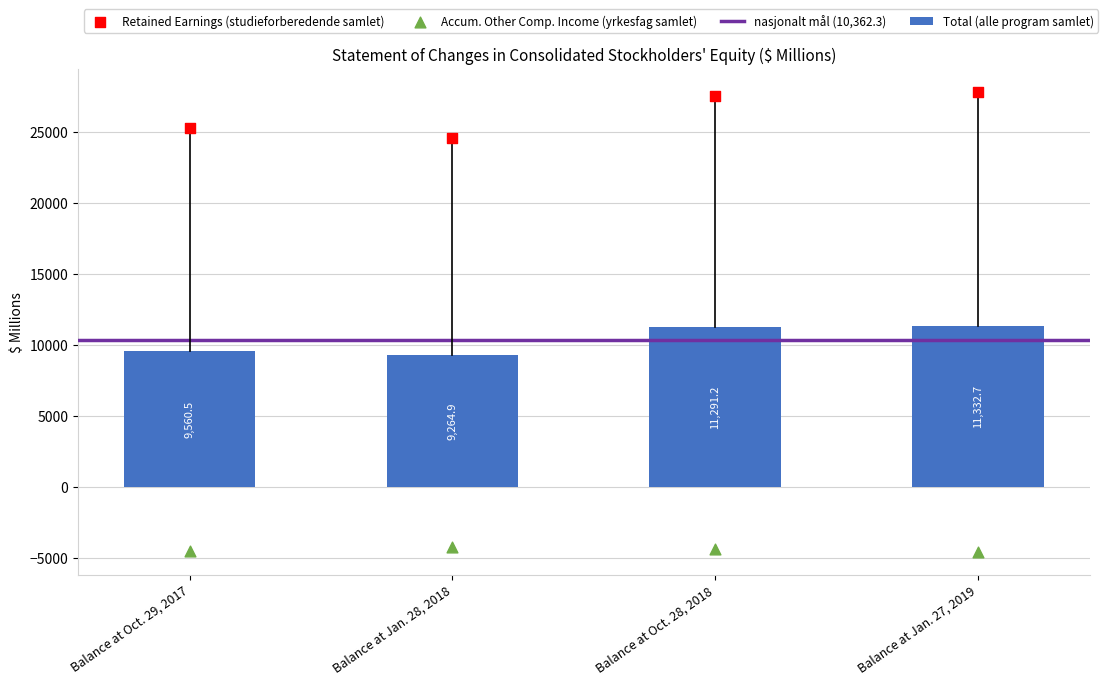

What is the total value across all series at Balance at Jan. 28, 2018?

29547.8